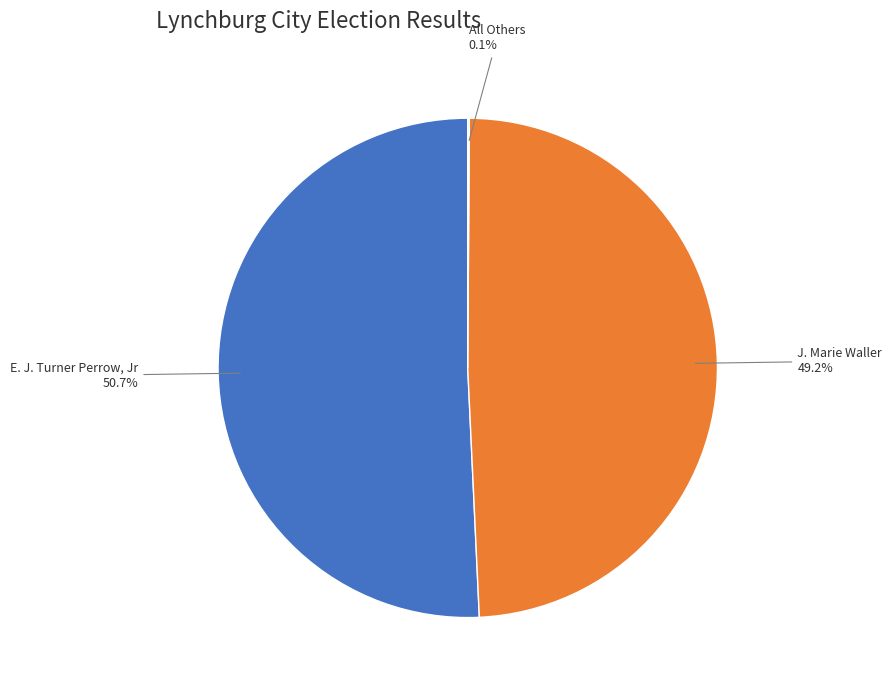

The J. Marie Waller slice represents 35% of the pie. True or false?

False